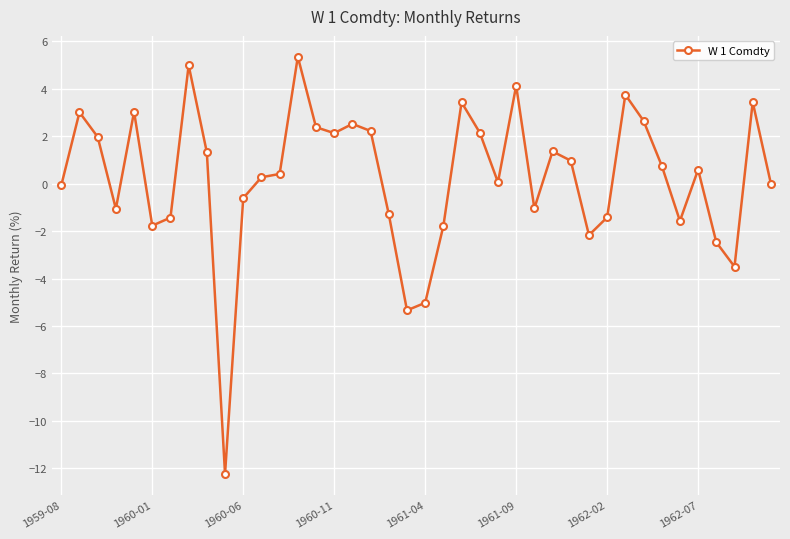

True or false: there are more than 2 points higher than both neighbors.

True